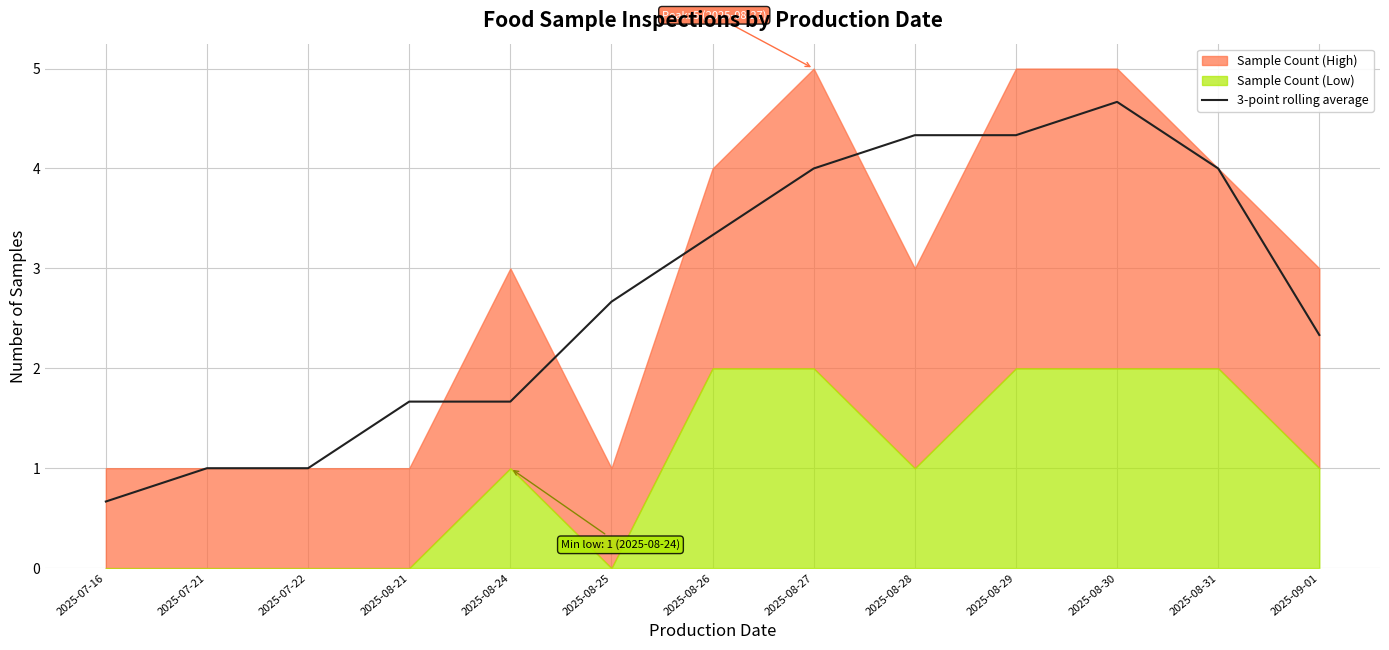

How many data points are above 2?

8